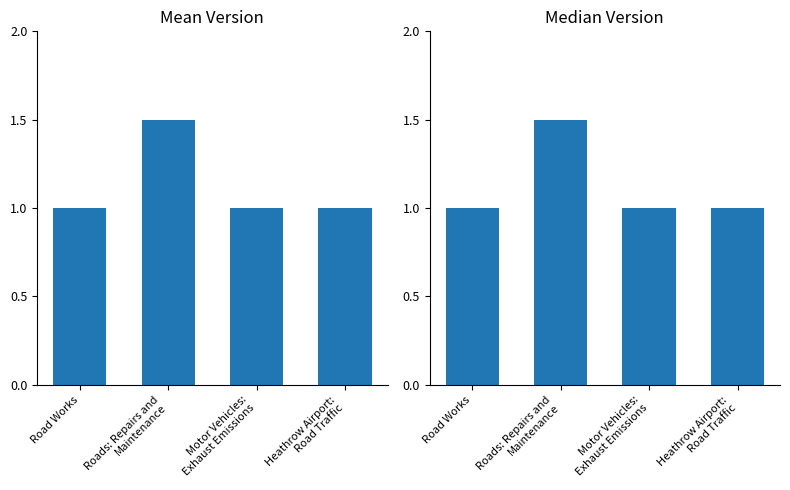

Between Motor Vehicles:
Exhaust Emissions and Road Works, which is larger?

Motor Vehicles:
Exhaust Emissions